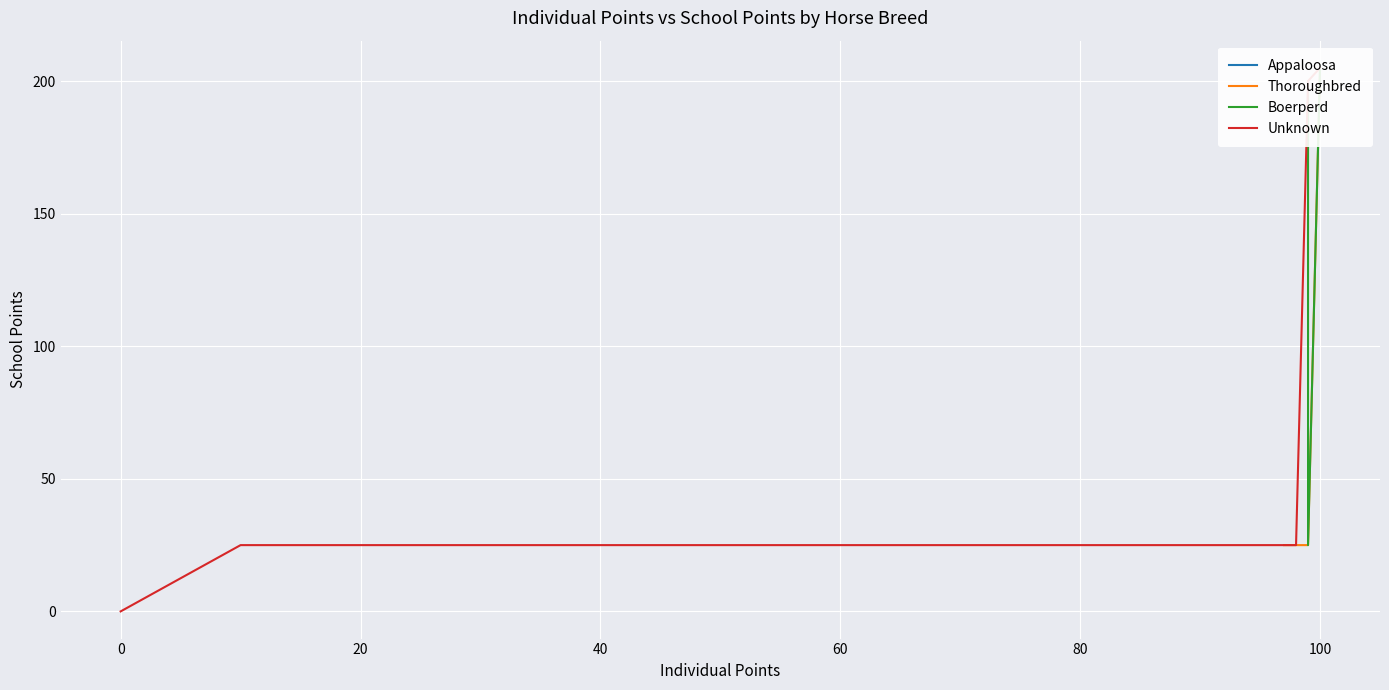

How many interior local valleys (lower than both neighbors) does the data have?

3